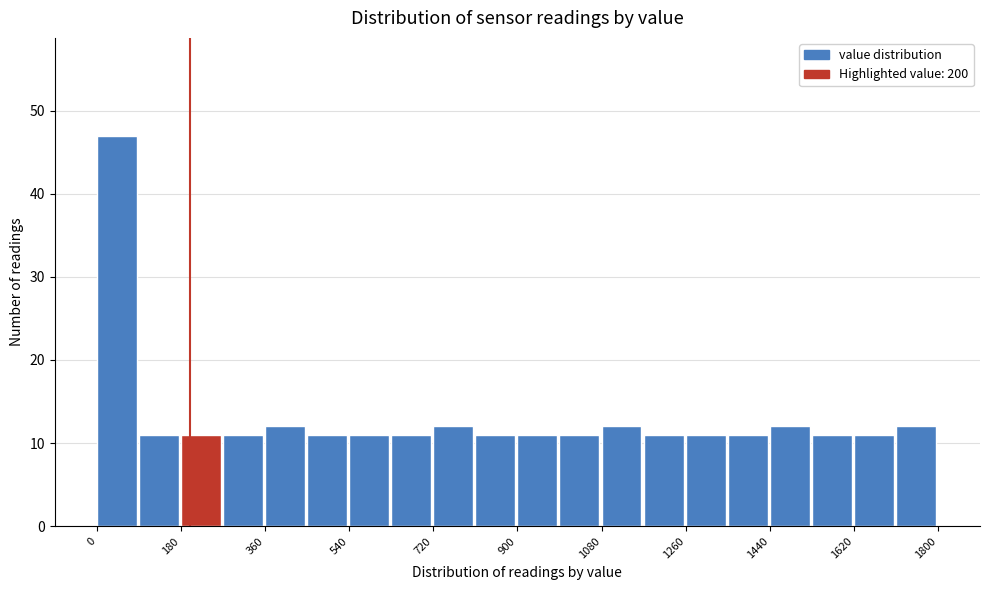

What is the height of the bar covering 360 to 450 on the x-axis? Neither the bar edges nor the heights are printed on the chart, so give them approximately, as read against the axes.

12